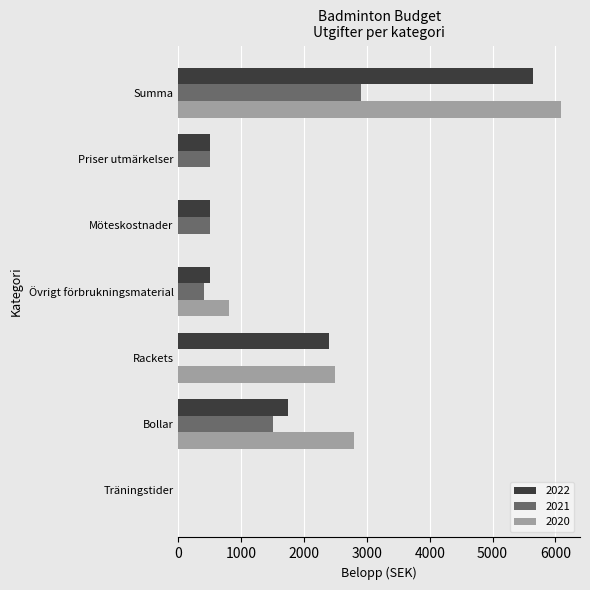

Is it true that 2020 equals 2787 at Bollar?

True